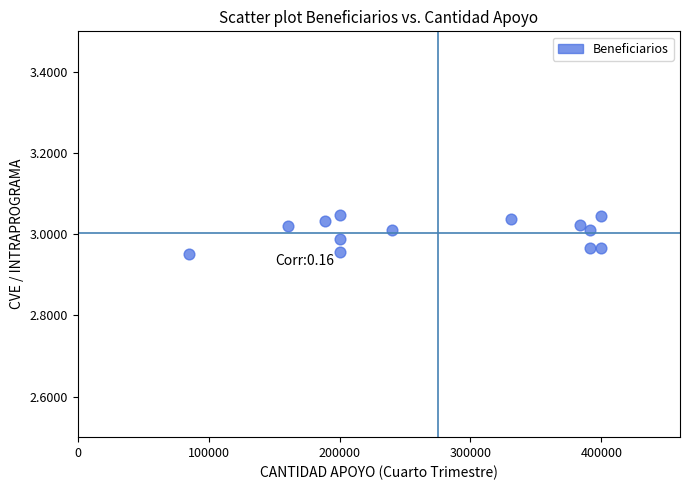

What is the range of X values (max minus min)?

314750.0